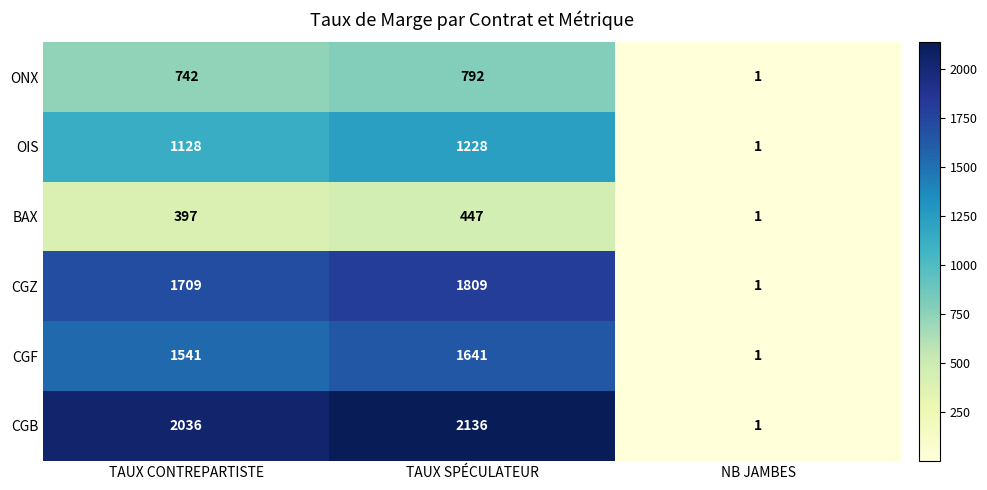

At which category is the sum across all series the highest?

TAUX SPÉCULATEUR